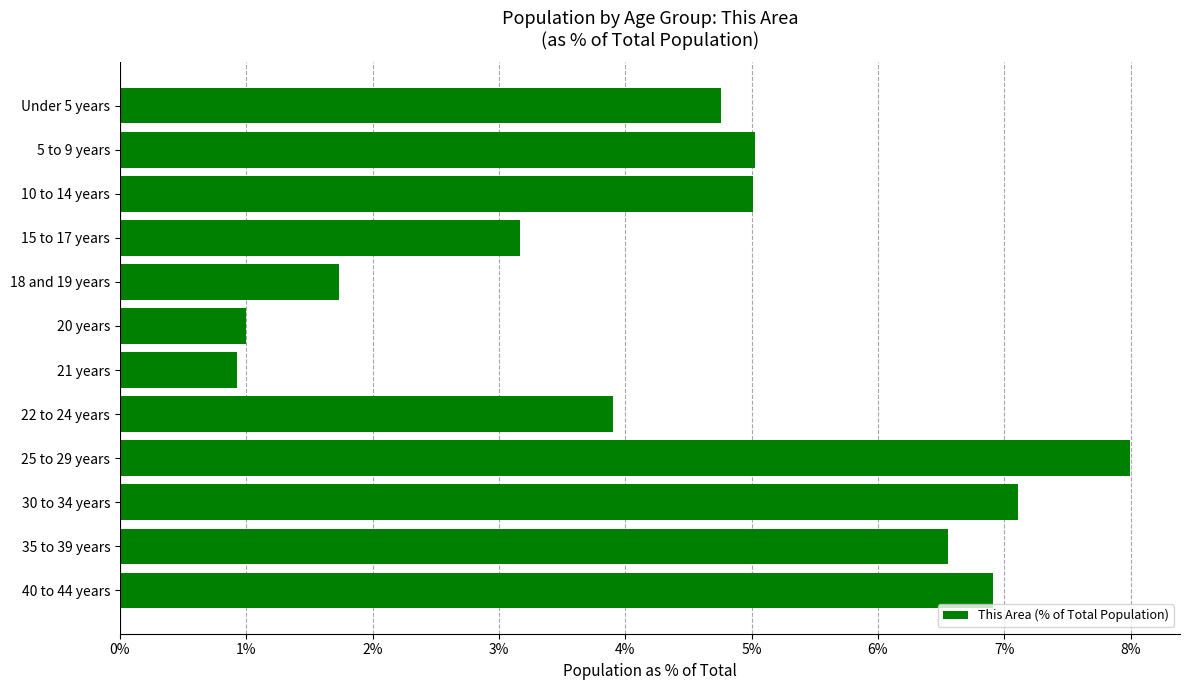

The chart shows a value of 8.0 at 25 to 29 years. True or false?

True